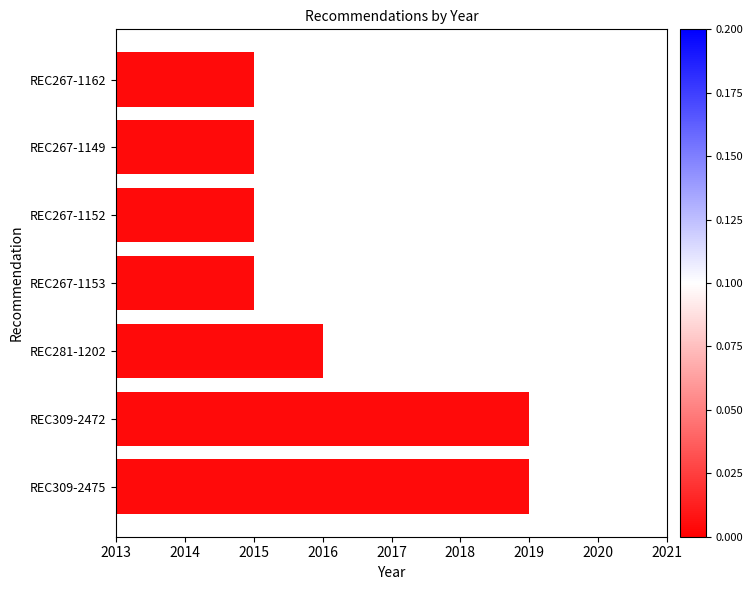

What is the minimum value shown in the chart?

2015